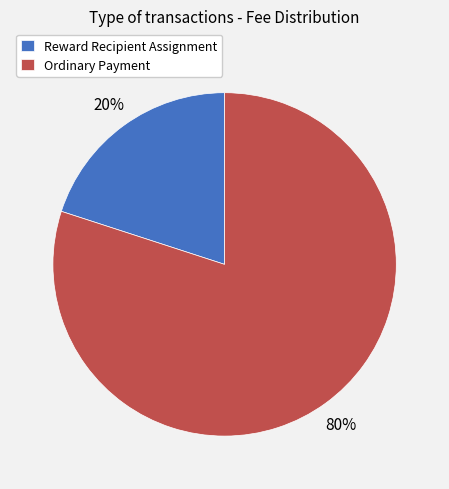

Which slice is the largest?

Ordinary Payment